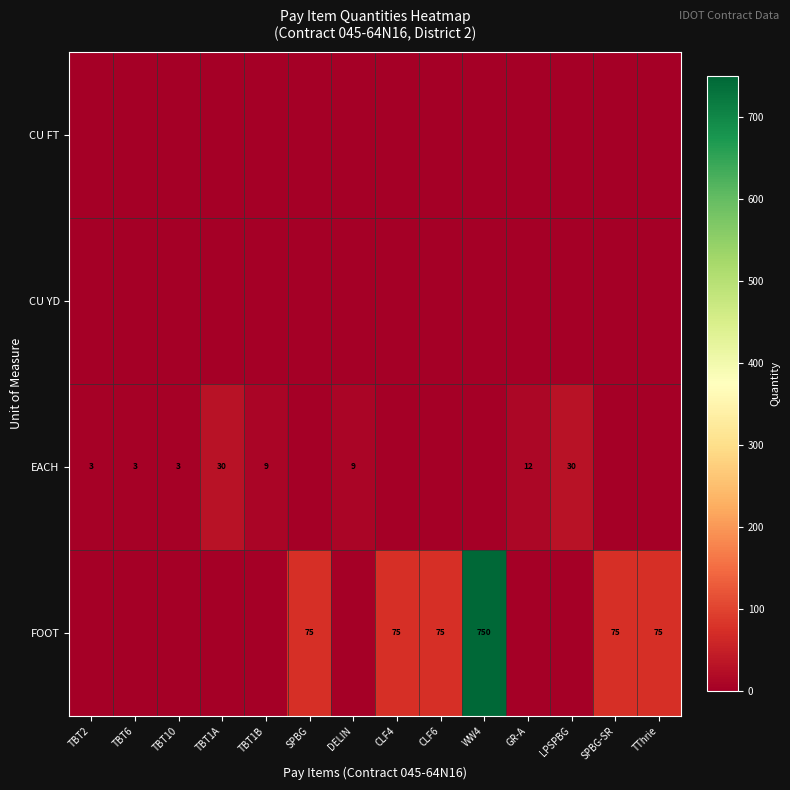

The value of EACH at DELIN is 12. True or false?

False